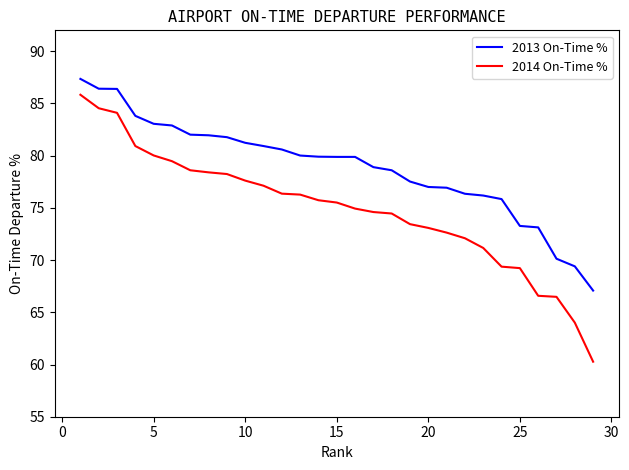

List the series in order of their peak value, highest first.

2013 On-Time %, 2014 On-Time %